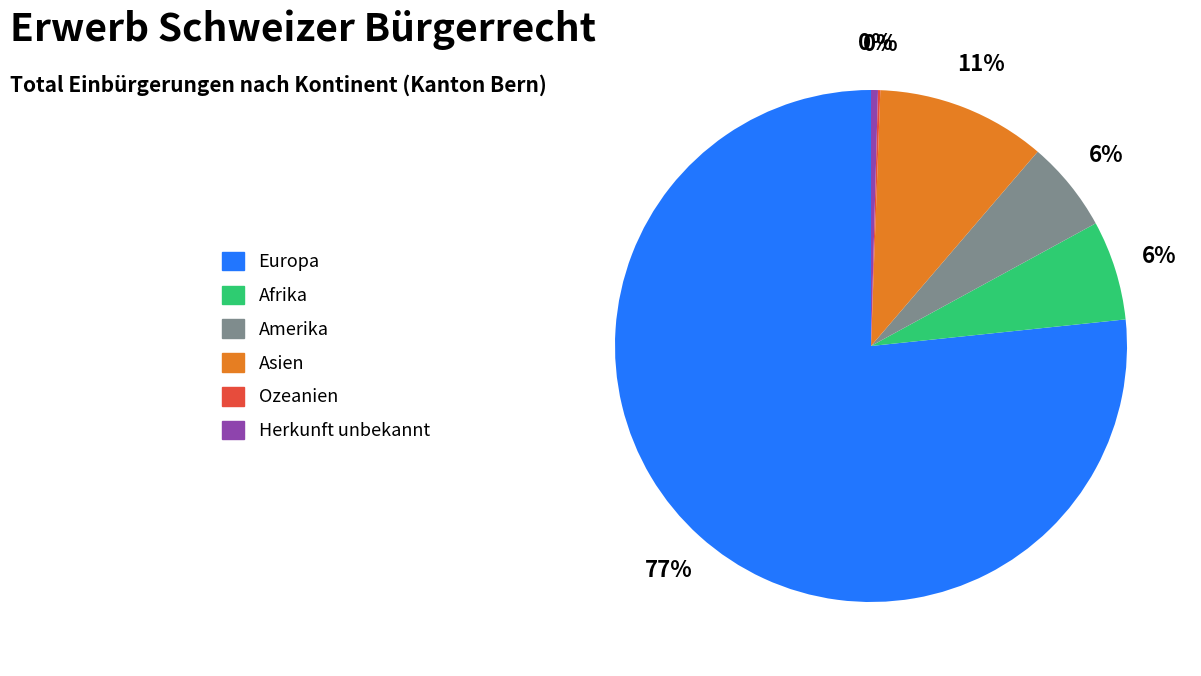

The Afrika slice represents 6% of the pie. True or false?

True